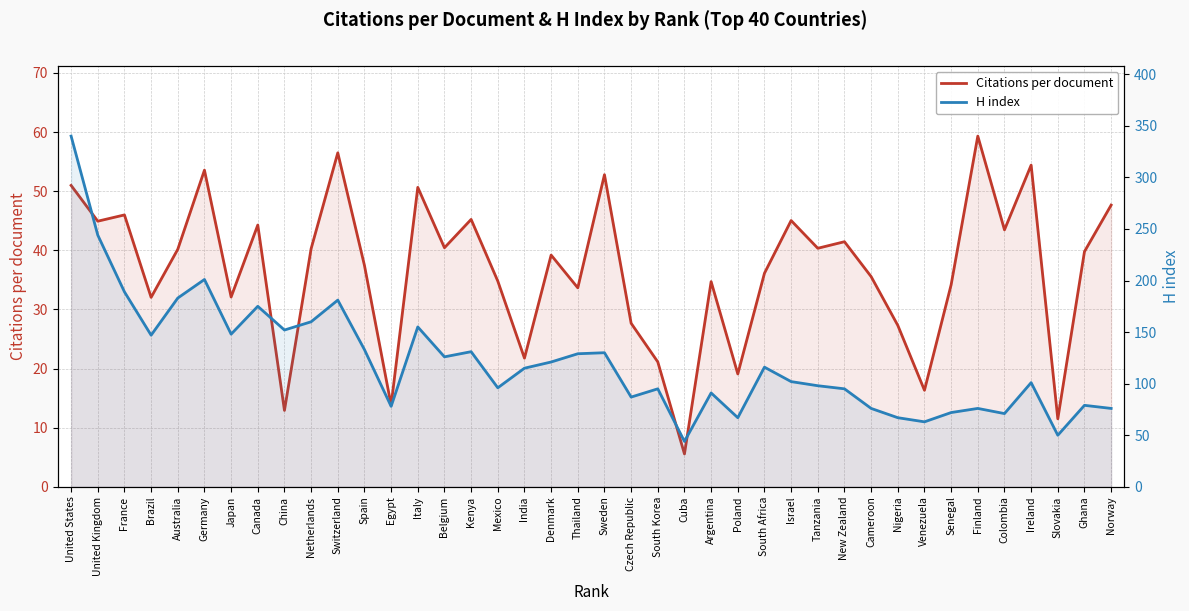

At which label is H index closest to 192?

France